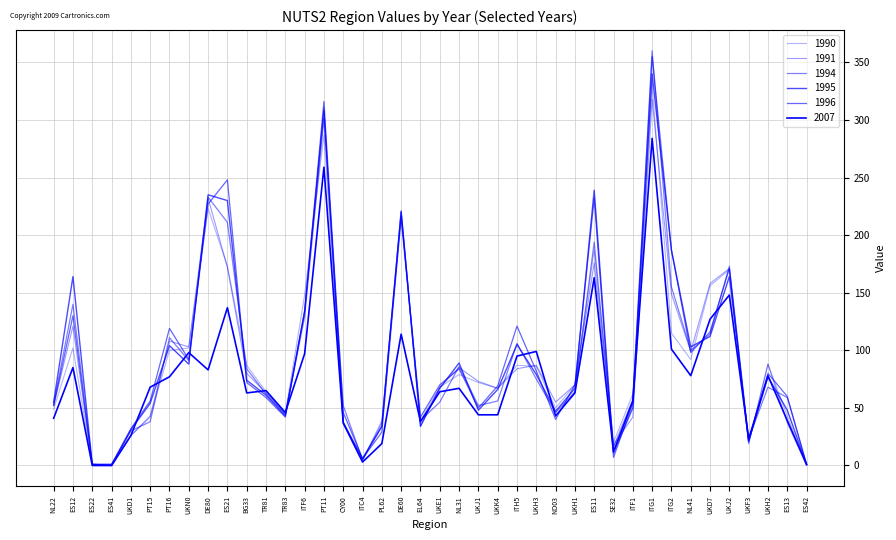

How many data points in 1994 are less than 64?

20